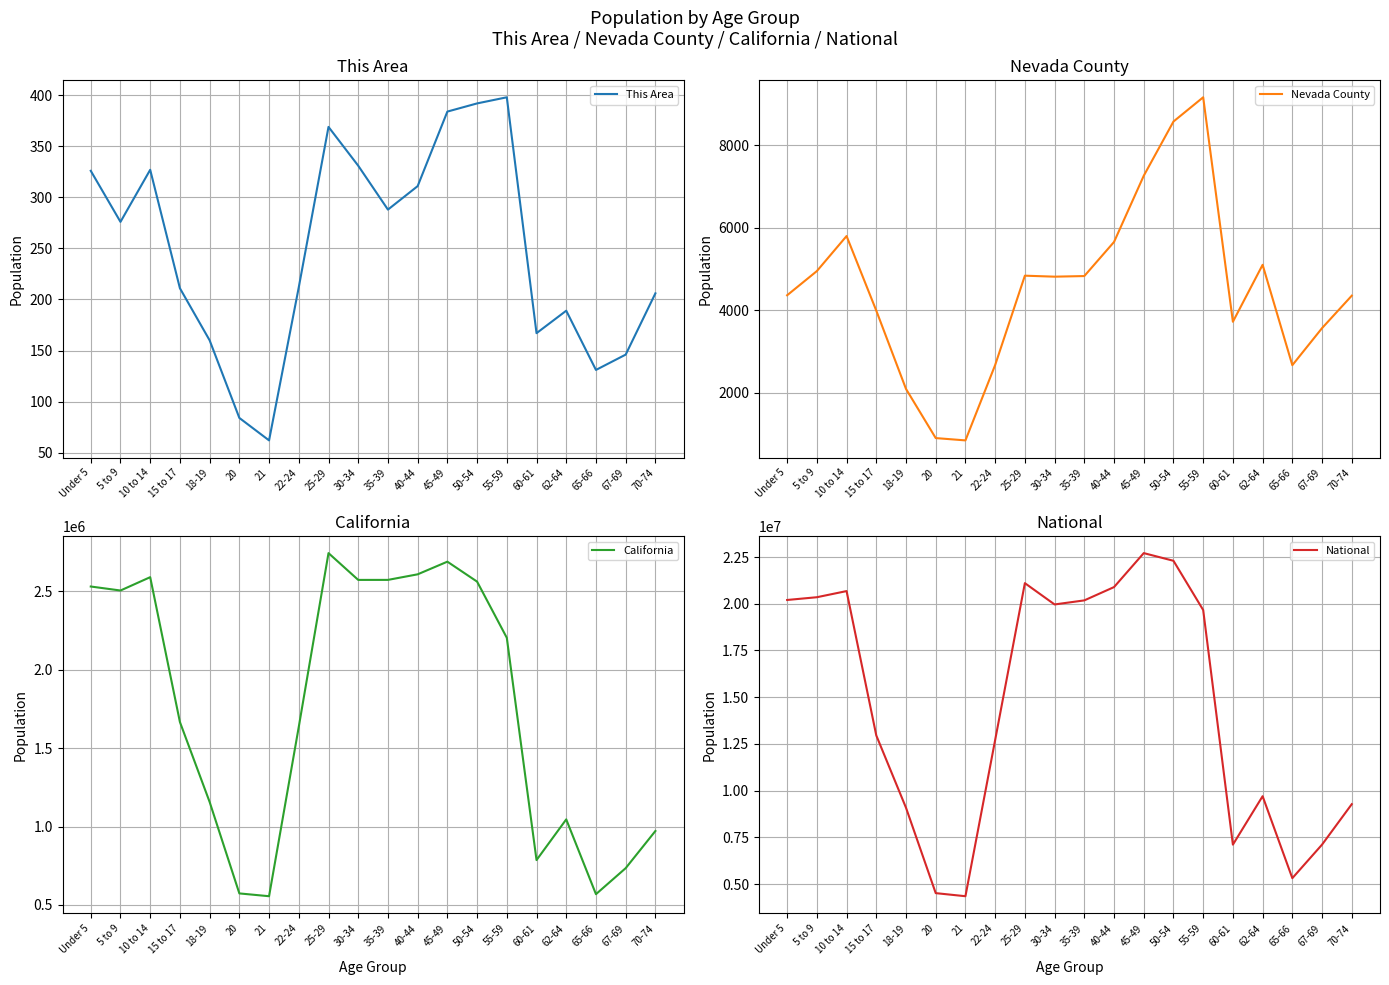

Reading left to right, what are all the values shown in this chart?

This Area: 326	276	327	211	160	84	62	212	369	331	288	311	384	392	398	167	189	131	146	206
Nevada County: 4365	4950	5798	3993	2098	909	853	2677	4839	4815	4830	5655	7257	8569	9156	3724	5102	2673	3570	4355
California: 2531333	2505839	2590930	1666938	1157002	573642	555775	1636532	2744409	2573468	2573579	2609131	2689819	2562552	2204296	786276	1045921	568817	734741	971778
National: 20201362	20348657	20677194	12954254	9086089	4519129	4354294	12712576	21101849	19962099	20179642	20890964	22708591	22298125	19664805	7113727	9704197	5319902	7115361	9278166